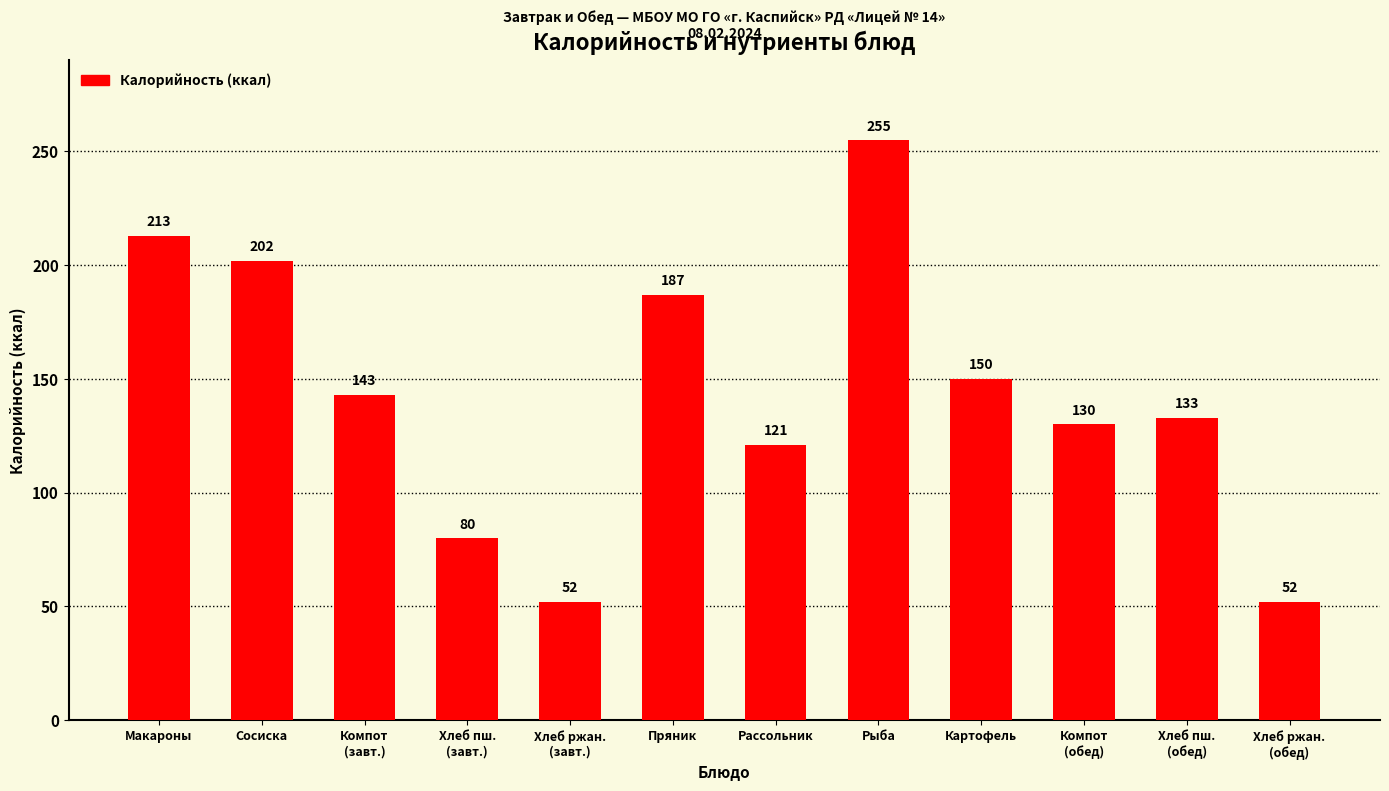

What is the label of the 12th bar from the right?

Макароны